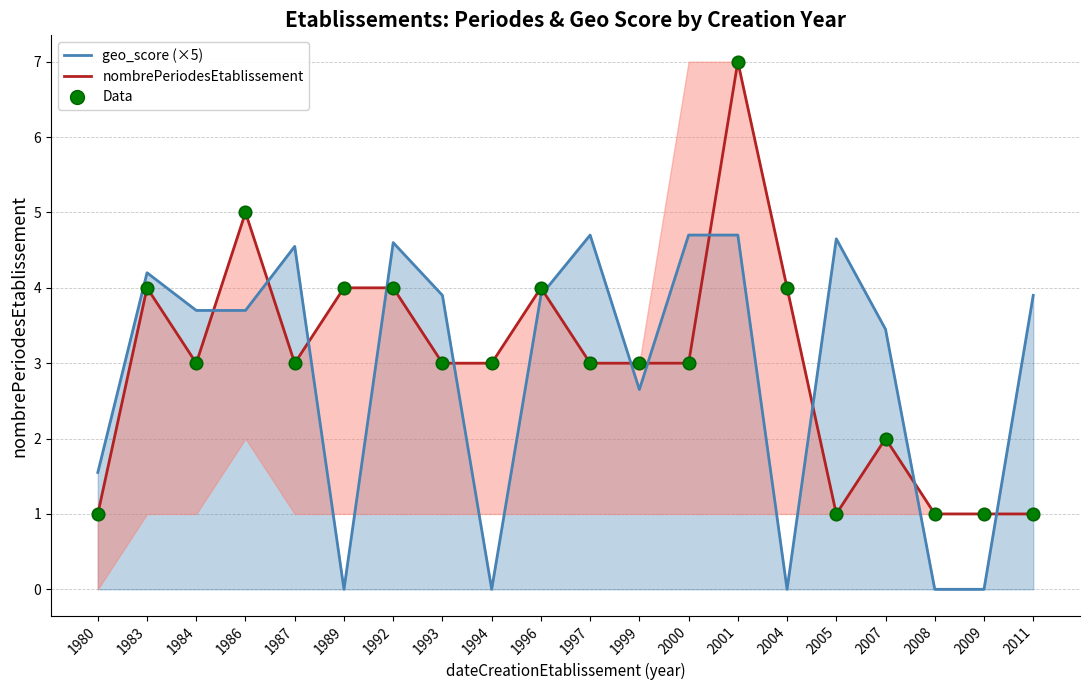

At which category is the sum across all series the highest?

2001